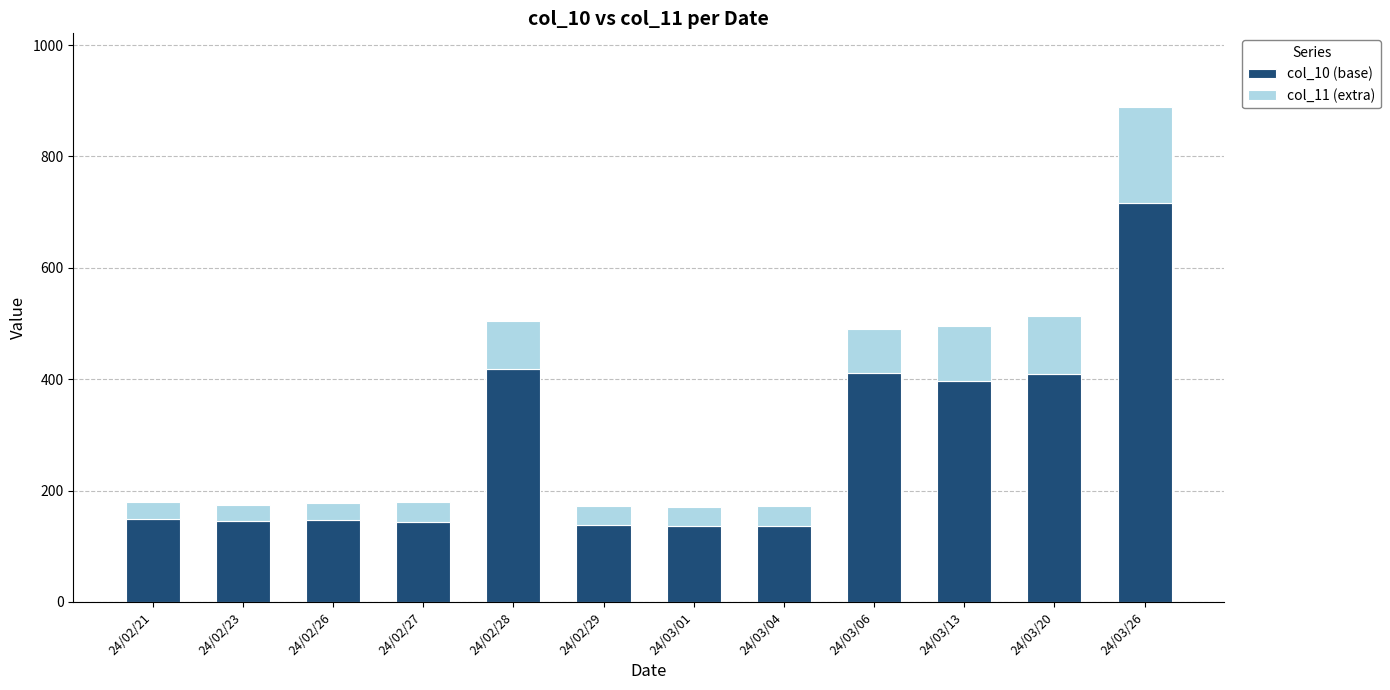

The value of col_10 (base) at 24/03/06 is 412. True or false?

True